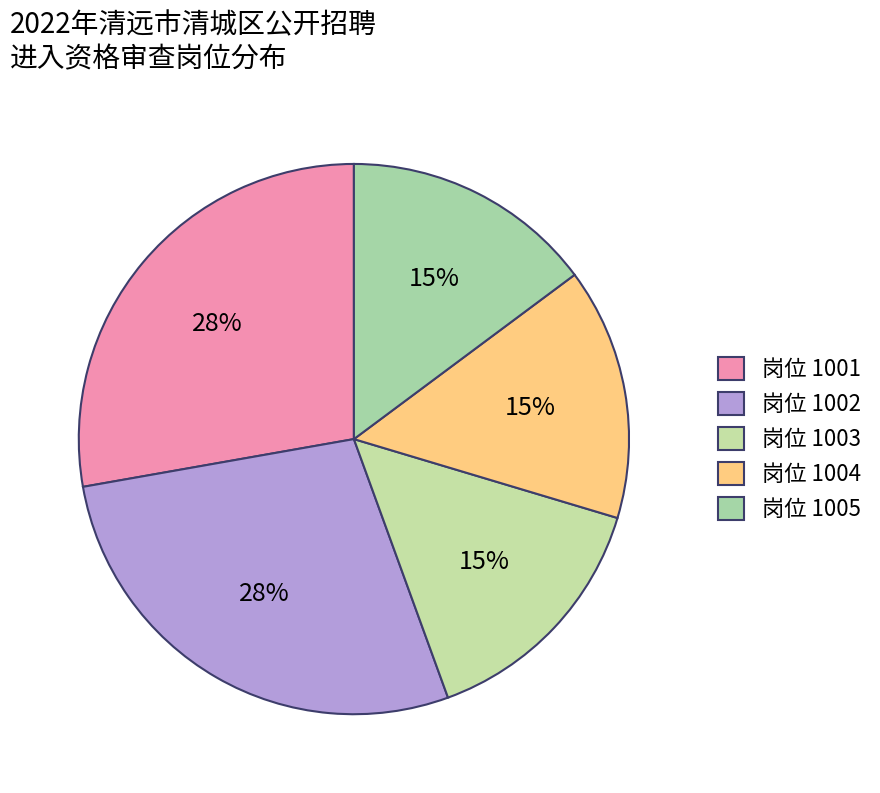

How many segments does this pie chart have?

5